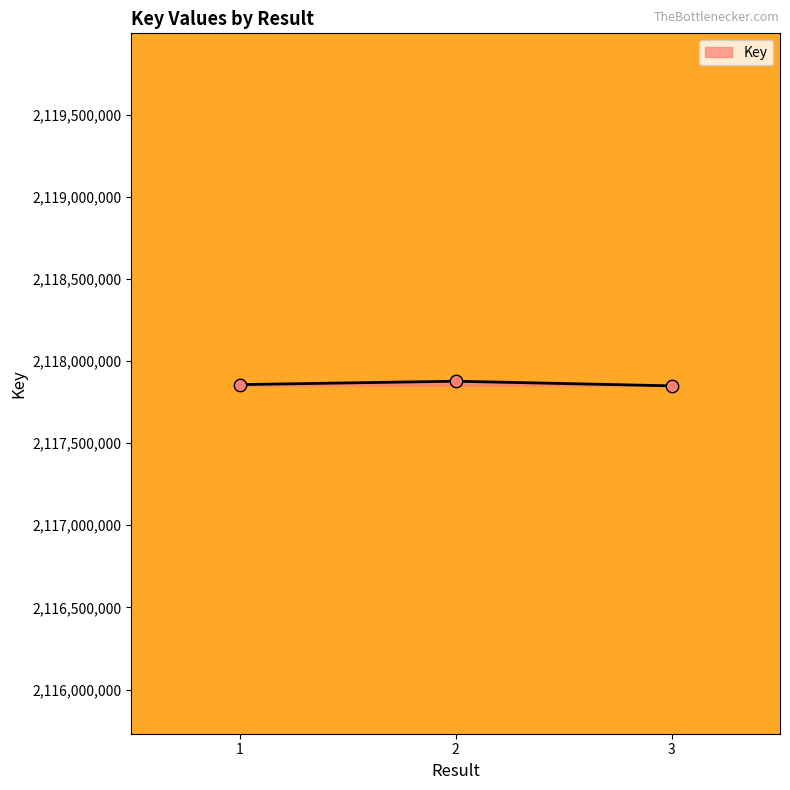

What is the change in value from 1 to 3?

-7521